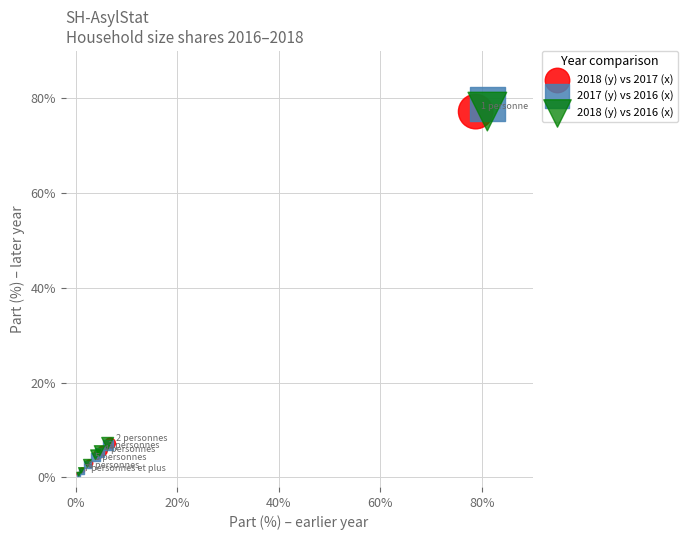

Which series has the largest Y range (max minus min)?

2017 (y) vs 2016 (x)